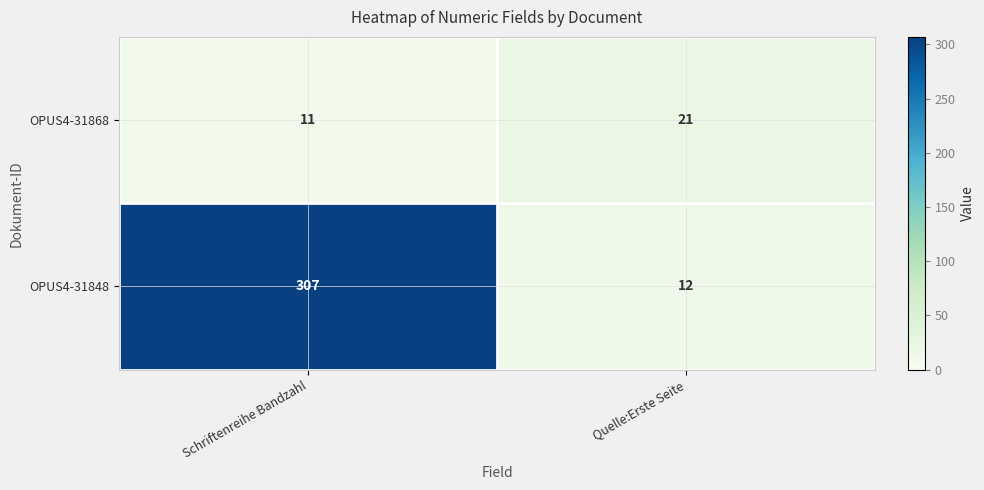

True or false: OPUS4-31848 has a value of 21 at Quelle:Erste Seite.

False